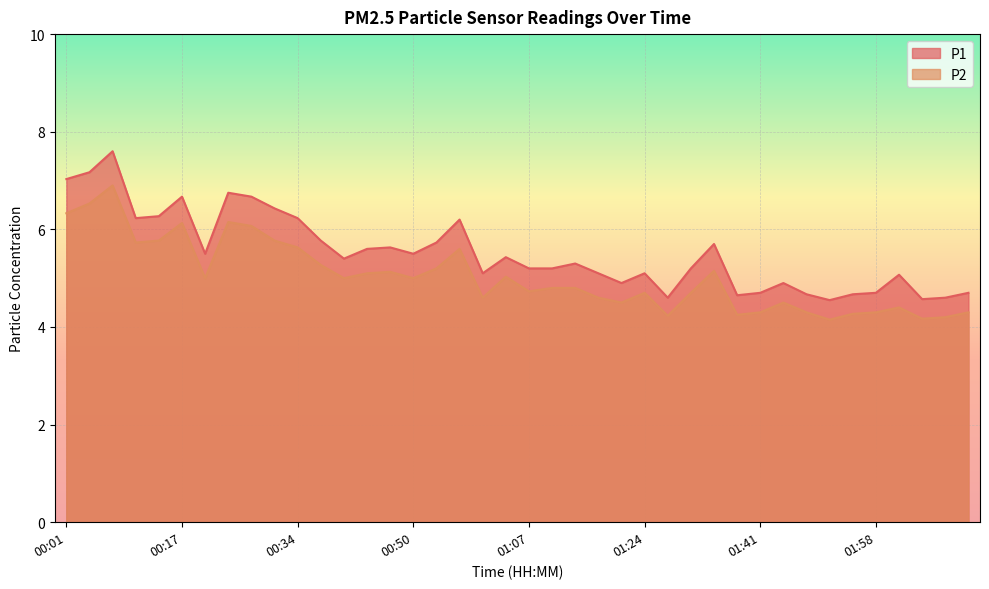

At which label does P1 first exceed 5?

00:01